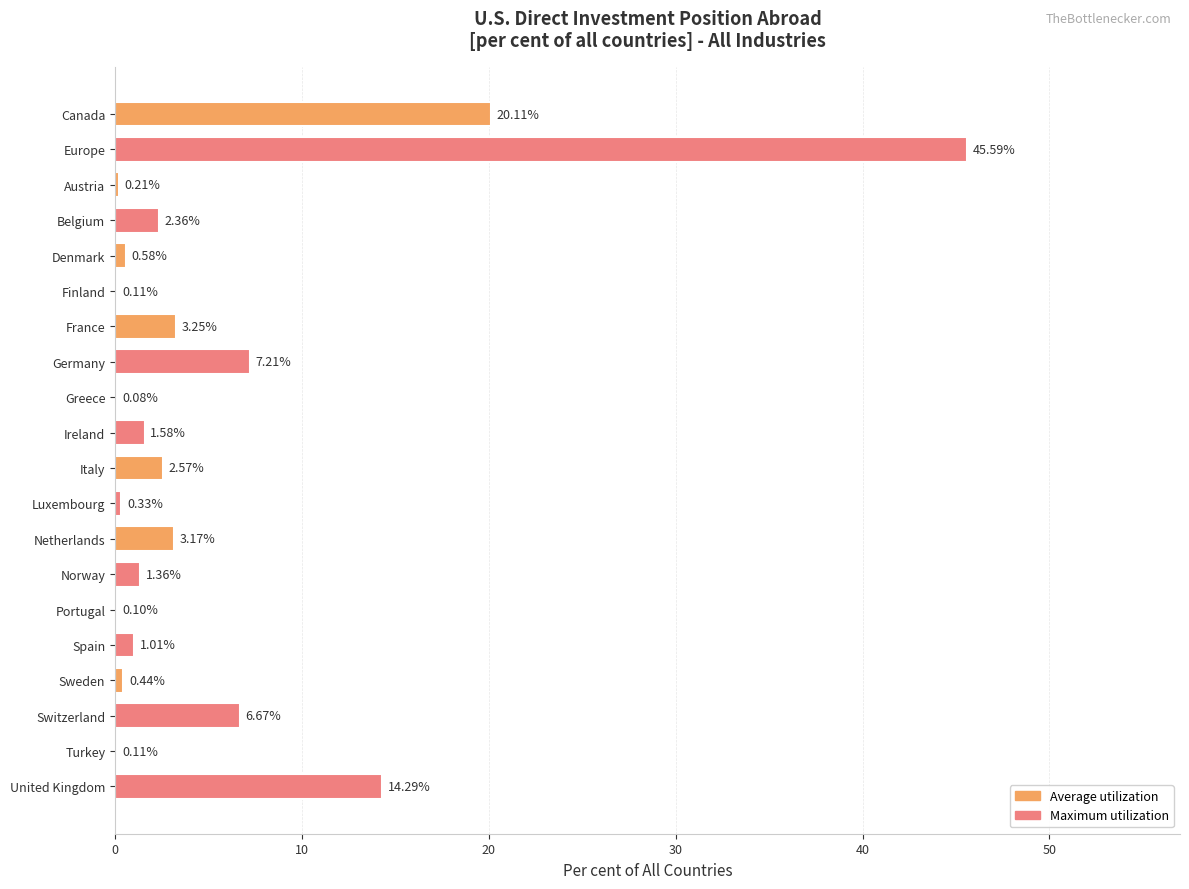

Count the number of values greater than 1.

12